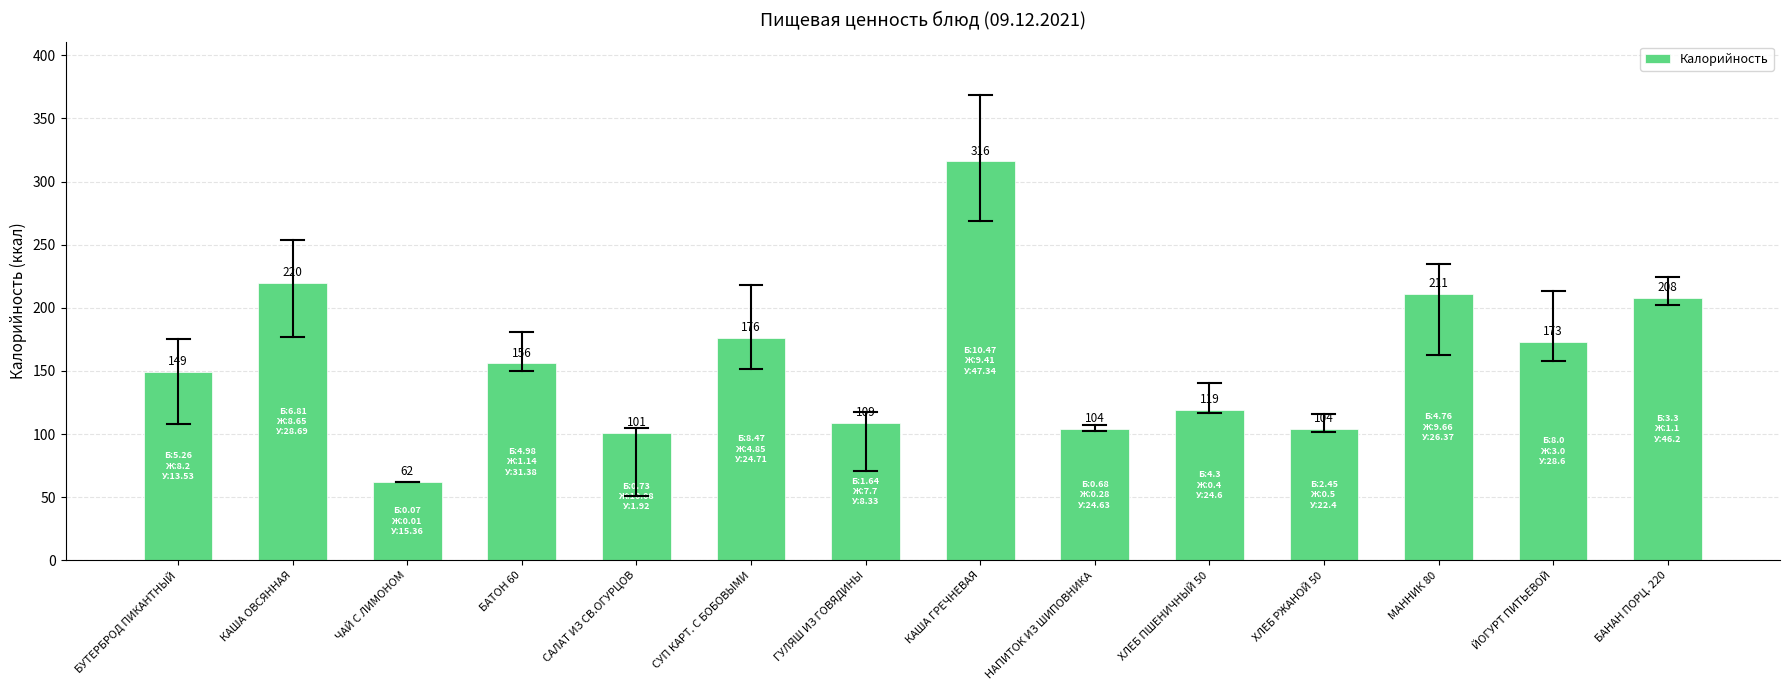

What position from the left is ХЛЕБ ПШЕНИЧНЫЙ 50?

10